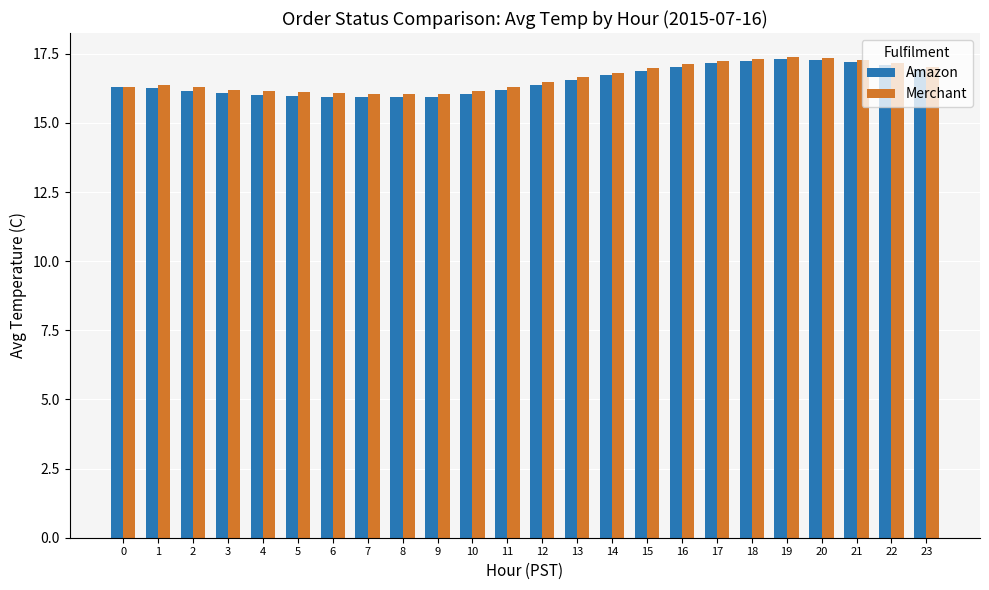

What is the maximum value shown in the chart?

17.4